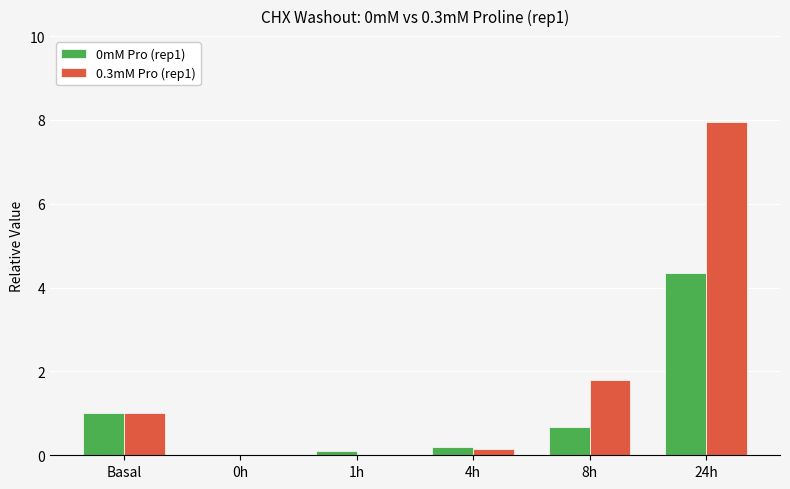

How many groups of bars are there?

6